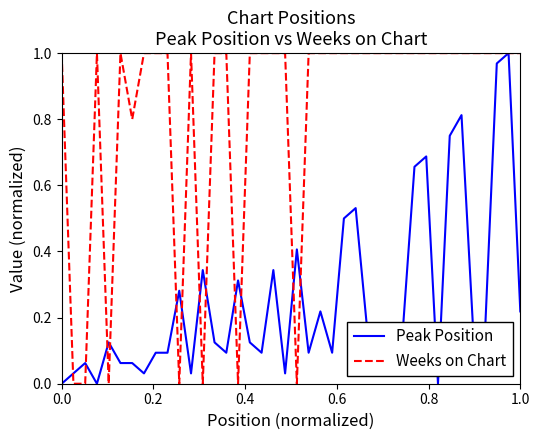

What is the difference between the maximum and second lowest values in the Weeks on Chart series?

1.0